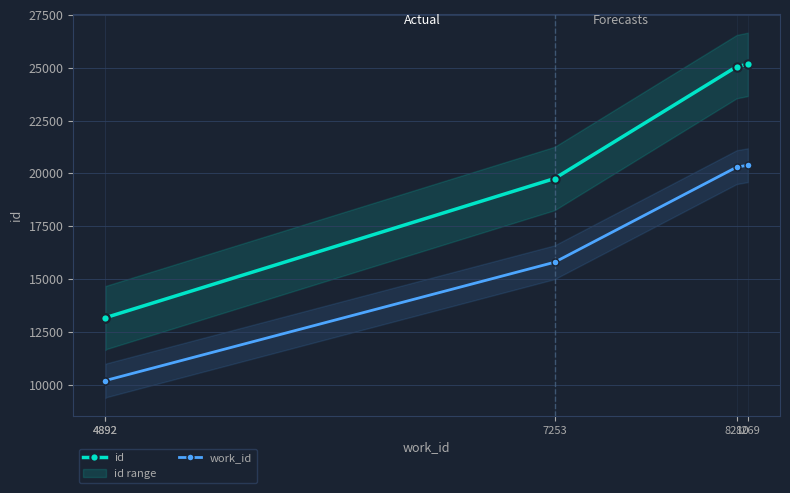

What is the spread (max minus min) of values at 4892?

2971.1